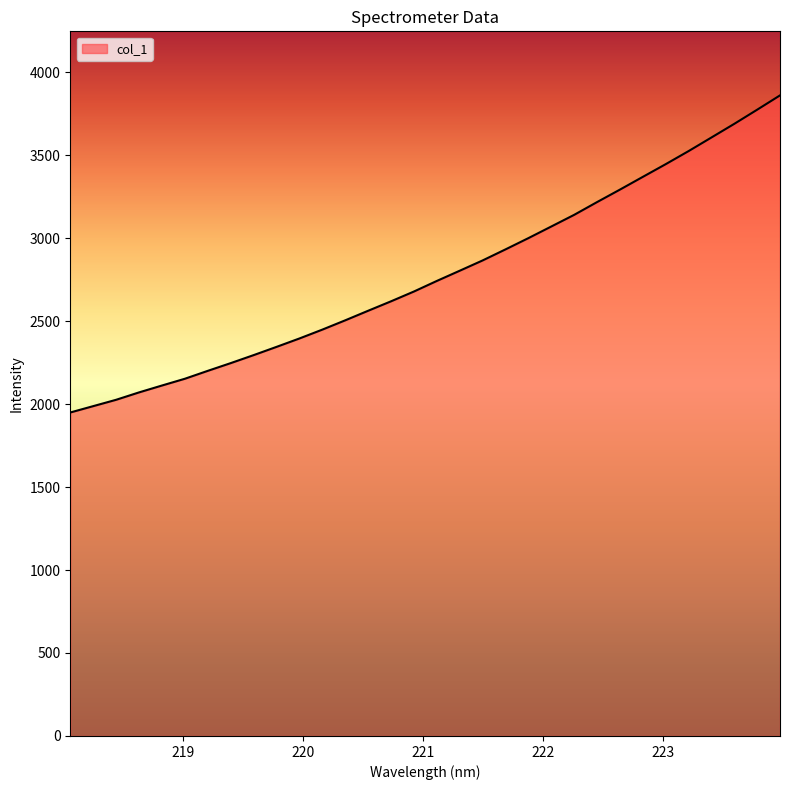

How many values are below 2741?

16